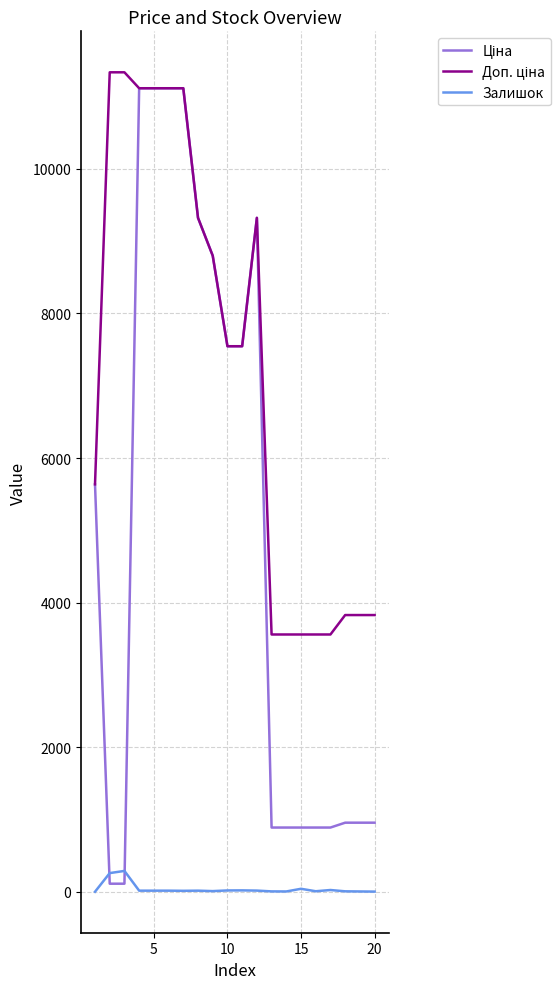

What is the greatest value displayed?

11334.0